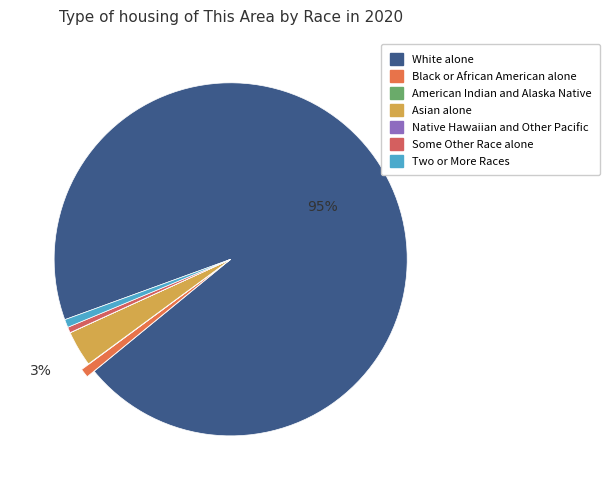

To the nearest percent, what portion does Two or More Races represent?

1%